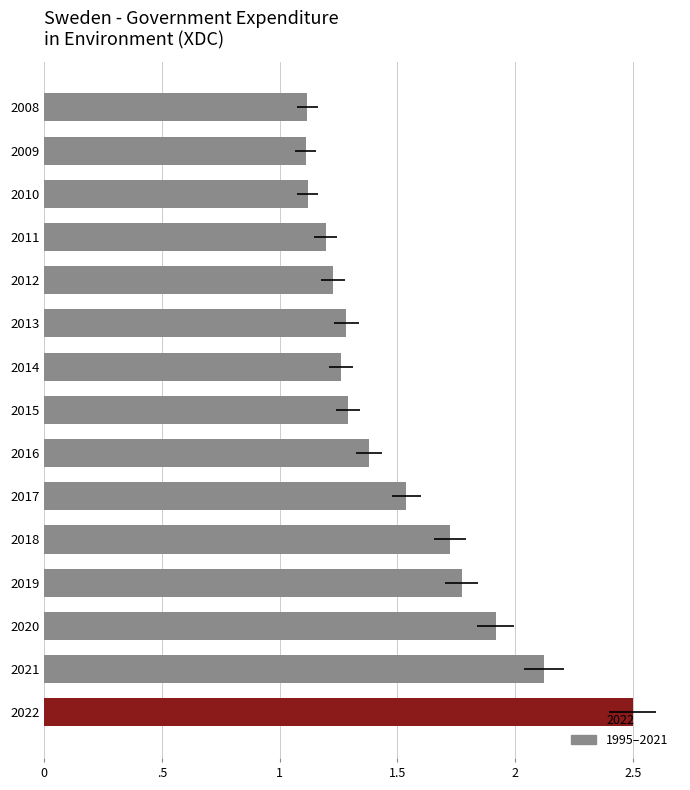

Does the chart contain stacked bars?

No